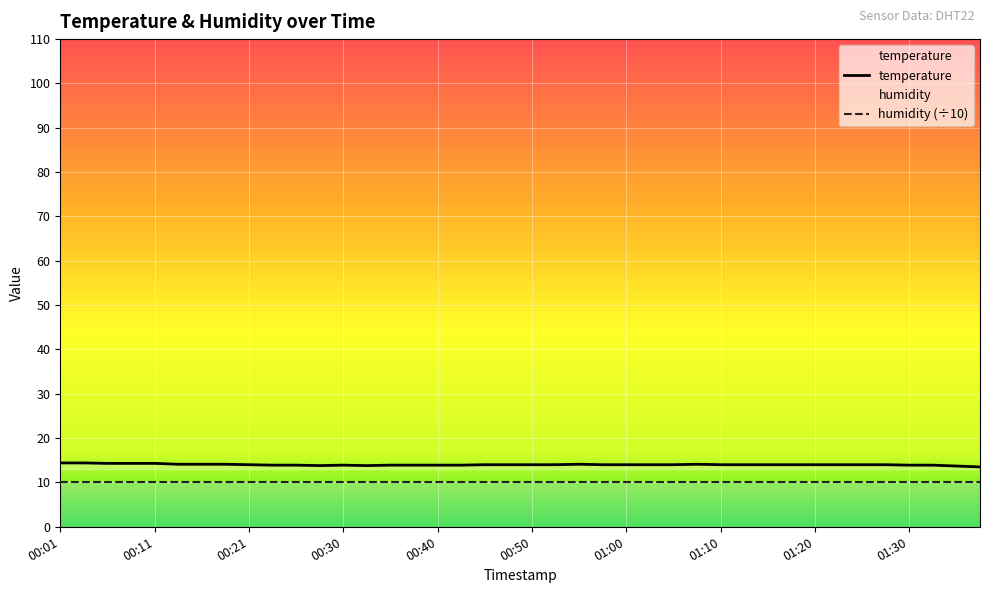

Where is the data nearest to the value 13?

01:37